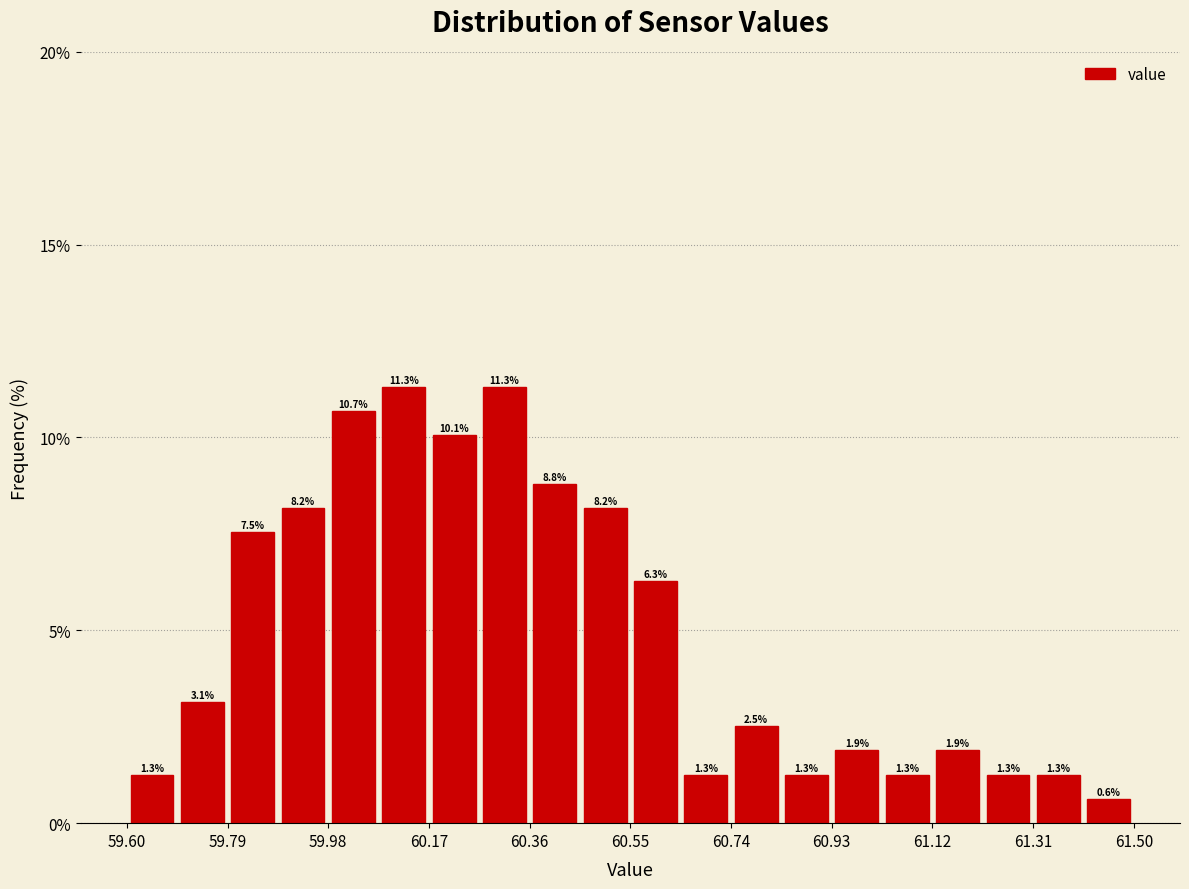

What is the height of the bar covering 60.835 to 60.930 on the x-axis? The bar edges are not printed on the chart, so give them approximately, as read against the axis.

1.3